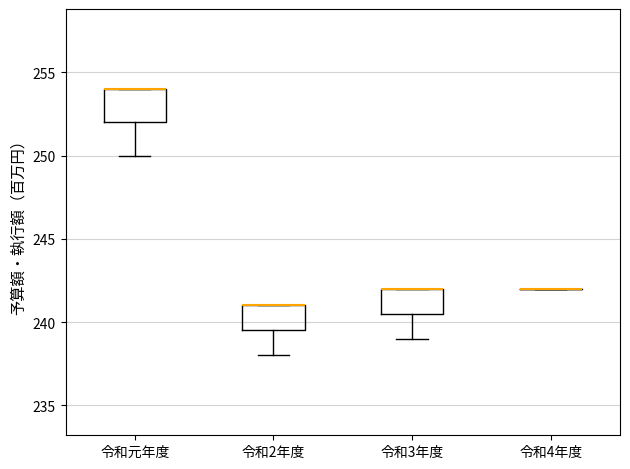

Reading left to right, transcribe this box plot: for each box, give where its median line is, the range the box spans, and where its two whiskers end, as read against the y-axis. The values are not printed on the chart, so give them approximately, as read against the axis.

令和元年度: median 254.0 (drawn on the box's upper edge), box 252.0 to 254.0, whiskers 250.0 to 254.0
令和2年度: median 241.0 (drawn on the box's upper edge), box 239.5 to 241.0, whiskers 238.0 to 241.0
令和3年度: median 242.0 (drawn on the box's upper edge), box 240.5 to 242.0, whiskers 239.0 to 242.0
令和4年度: box collapsed to a line at 242.0, whiskers 242.0 to 242.0